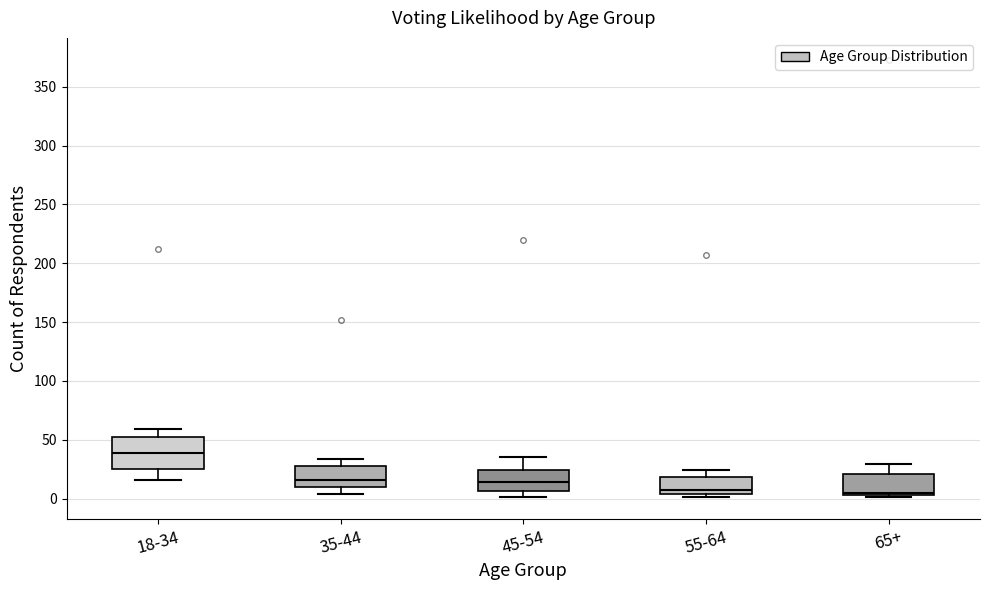

Comparing the boxes themselves (not the whiskers), which one is the tallest?

18-34